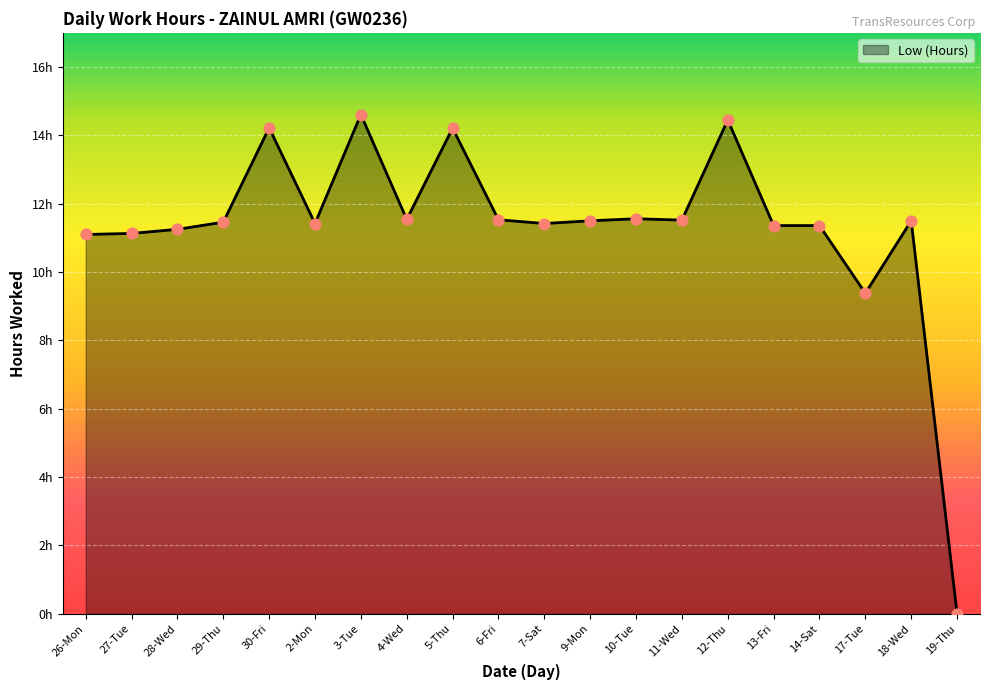

Between 26-Mon and 18-Wed, which is larger?

18-Wed